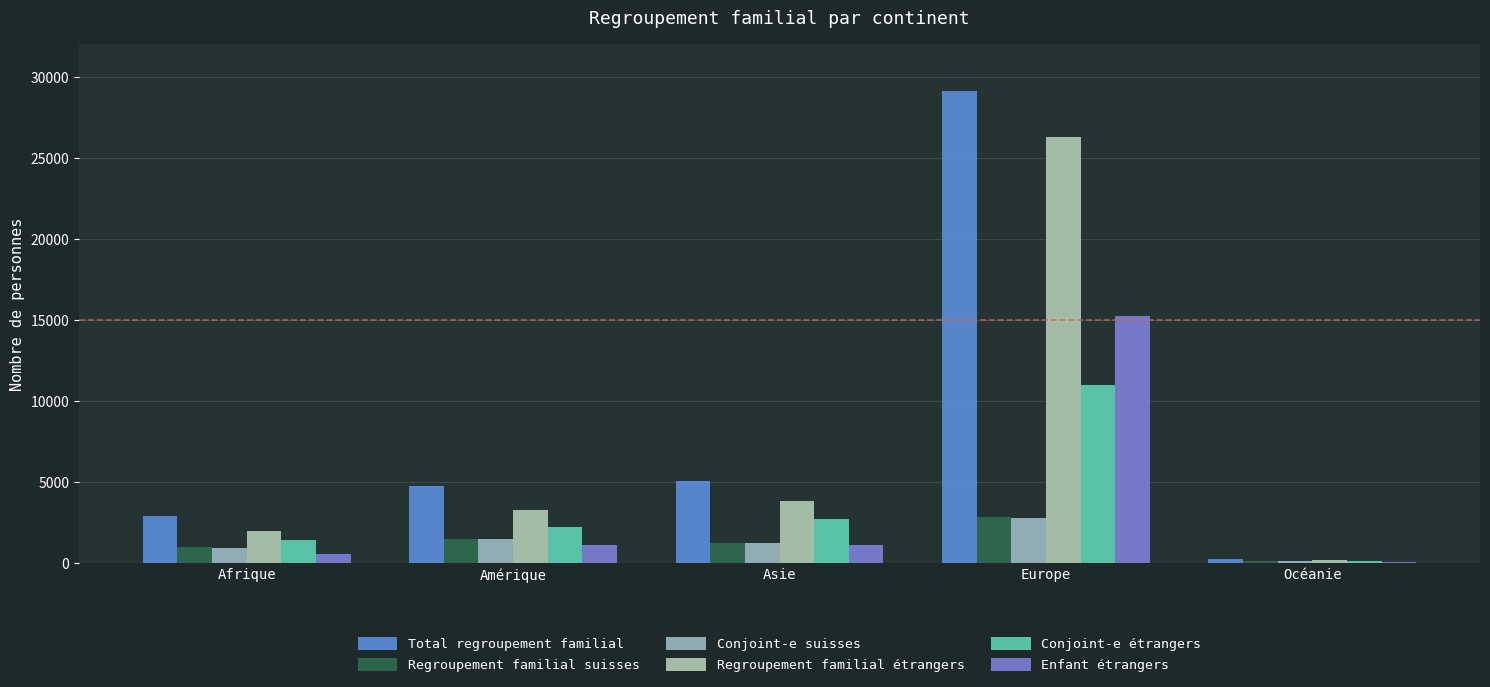

Which category has the highest value in the Regroupement familial suisses series?

Europe